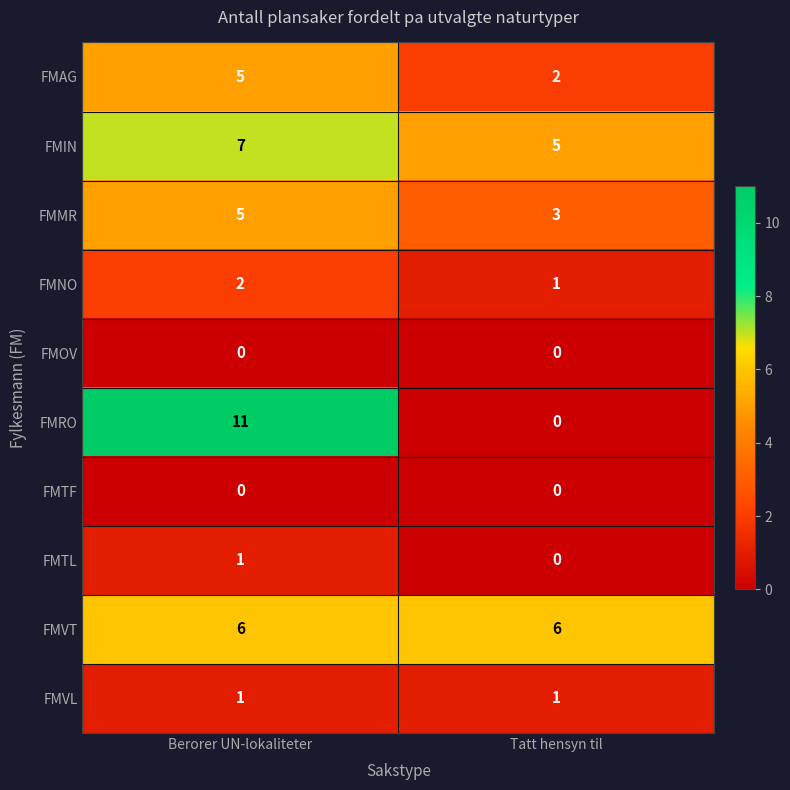

What is the difference between the maximum and minimum values in the FMRO series?

11